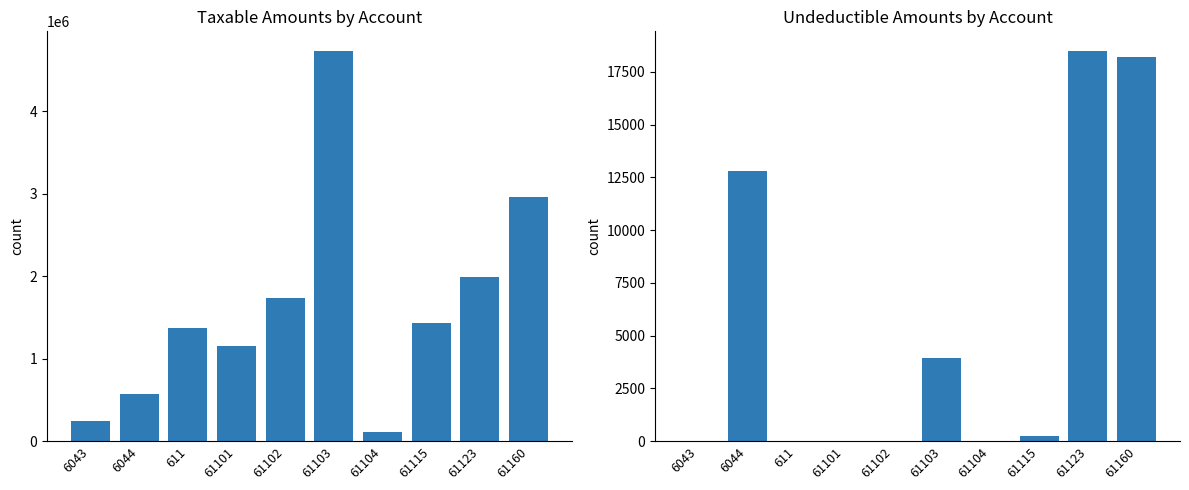

Between 61102 and 61115, which is larger?

61102